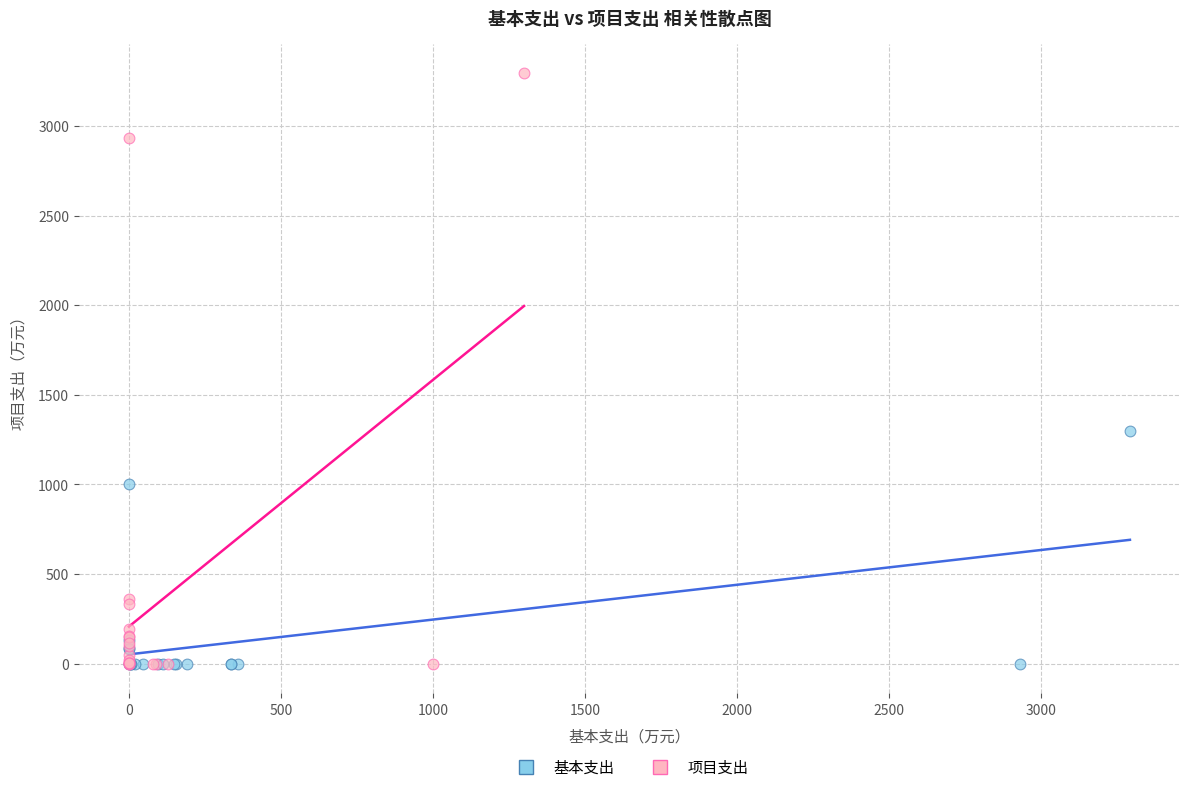

What are all the series names shown in the legend?

基本支出, 项目支出